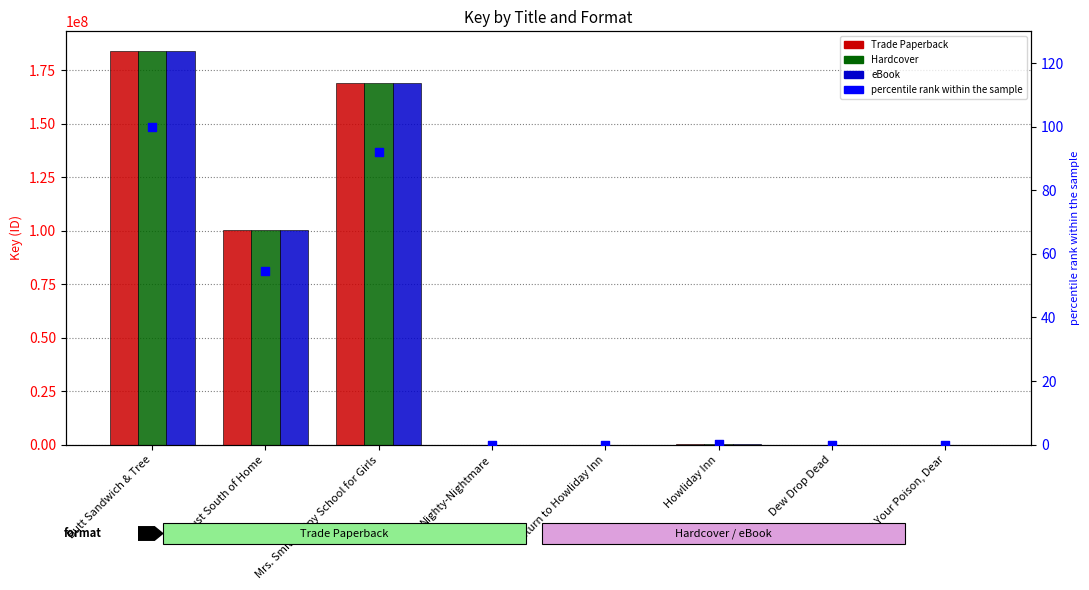

Is the value of eBook at Just South of Home greater than the value of Trade Paperback at Mrs. Smith's Spy School for Girls?

No